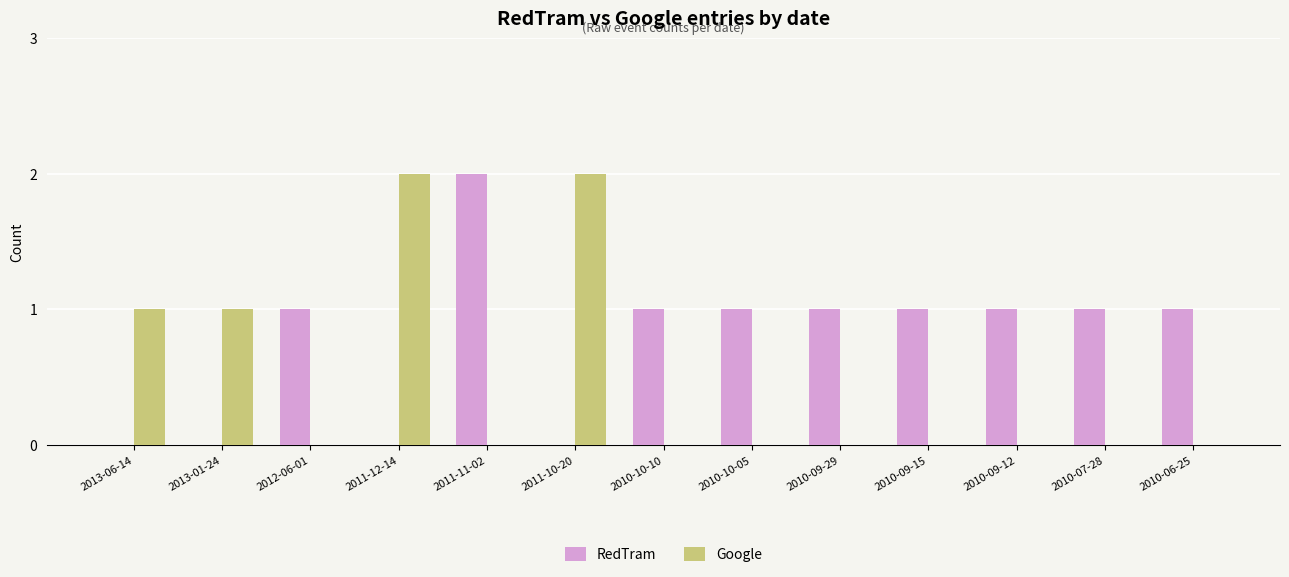

The value of RedTram at 2011-10-20 is 0. True or false?

True